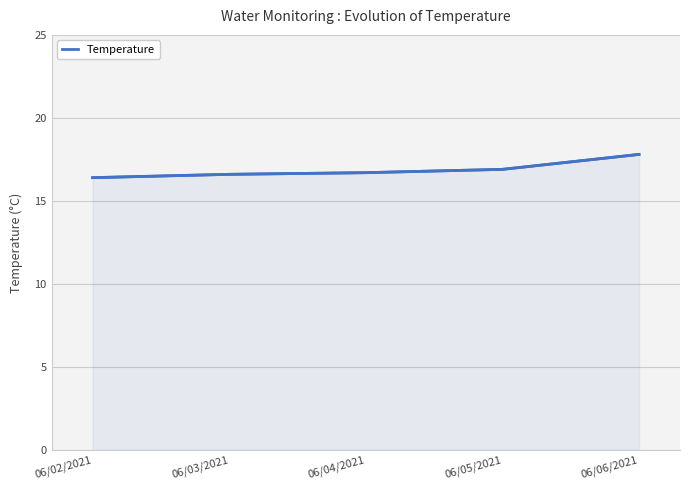

What is the average value?

16.9